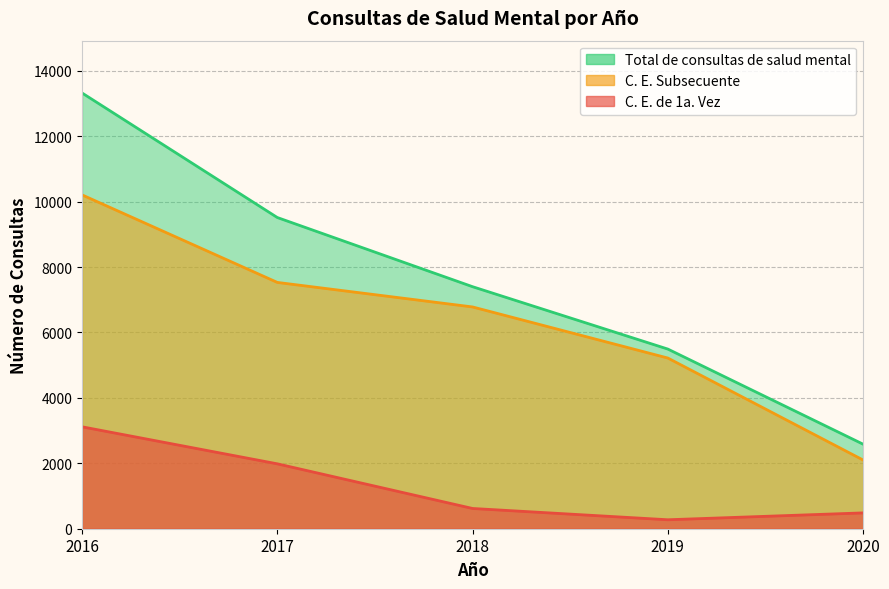

Is it true that C. E. Subsecuente equals 10206 at 2016?

True